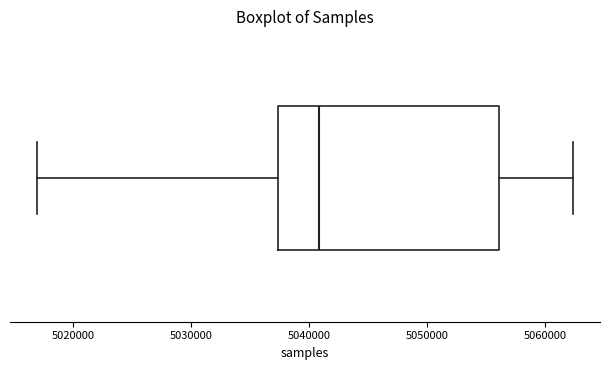

Read this box plot against the x-axis: the position of the median line, the range covered by the box, and the ends of both whiskers. The values are not printed on the chart, so give them approximately, as read against the axis.

median 5041000, box 5037000 to 5056000, whiskers 5017000 to 5062000